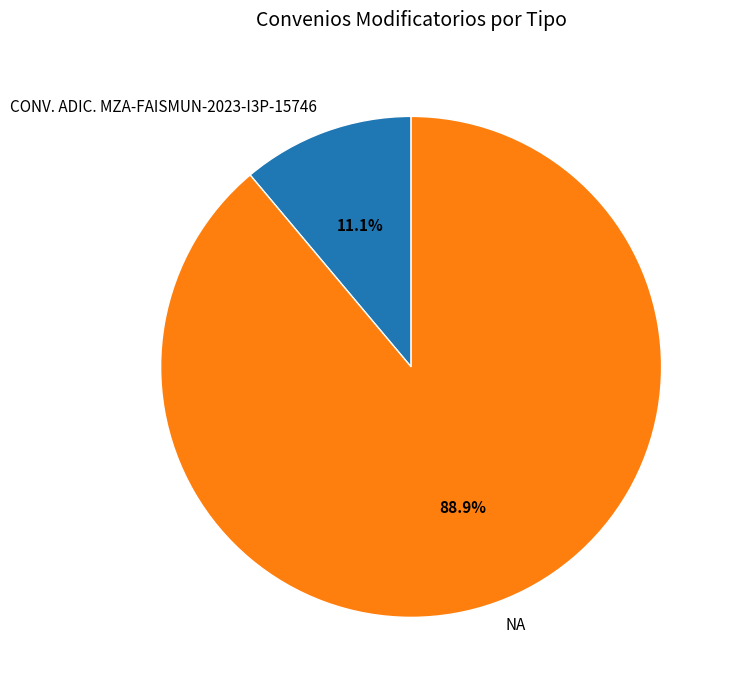

How many slices are in this pie chart?

2